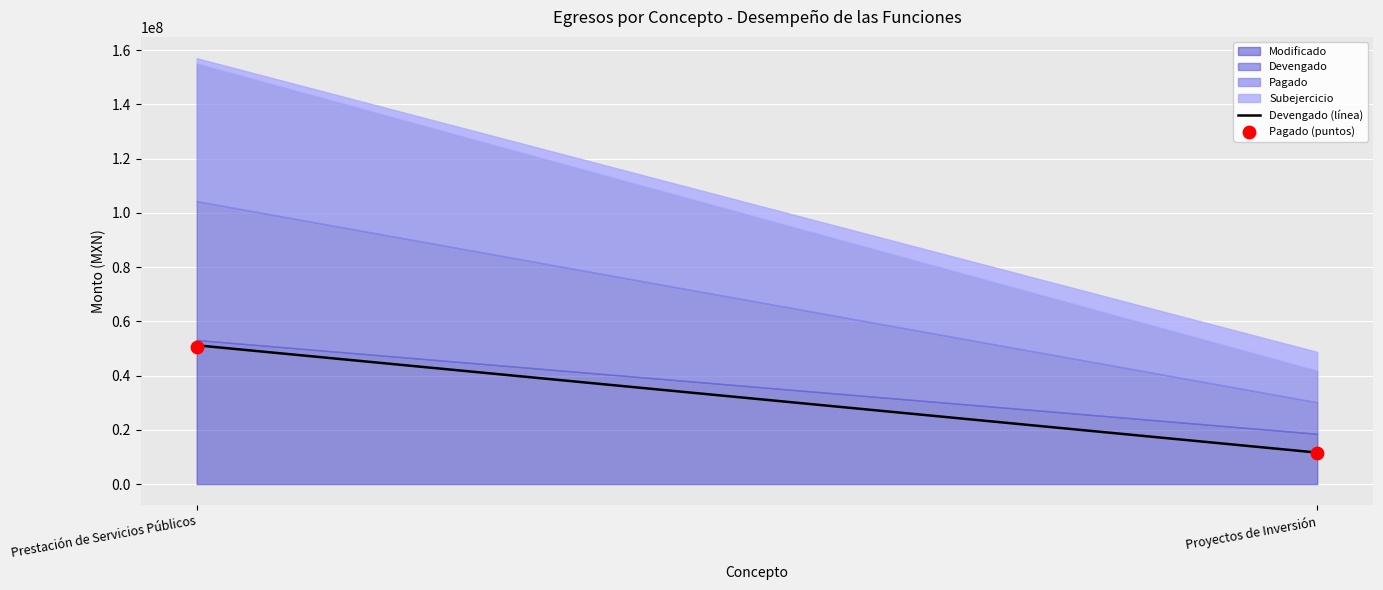

What is the range of Y values (max minus min)?

39085439.8